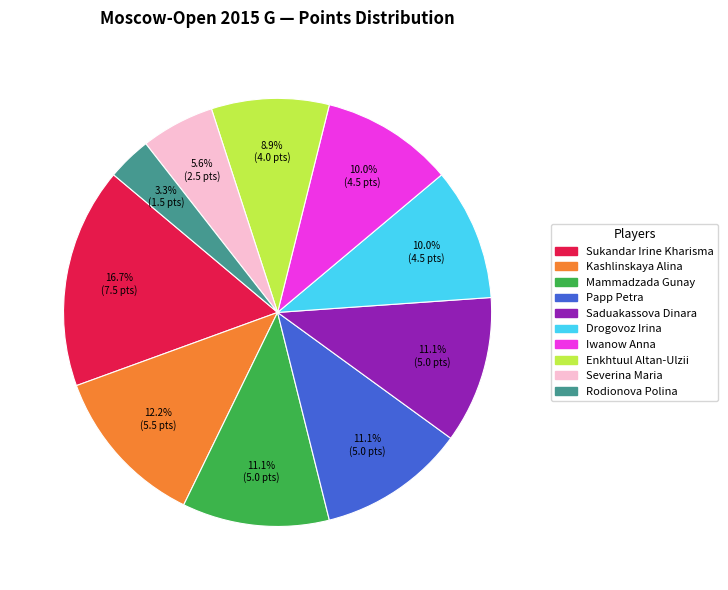

How much of the chart is everything except Papp Petra?

88.9%